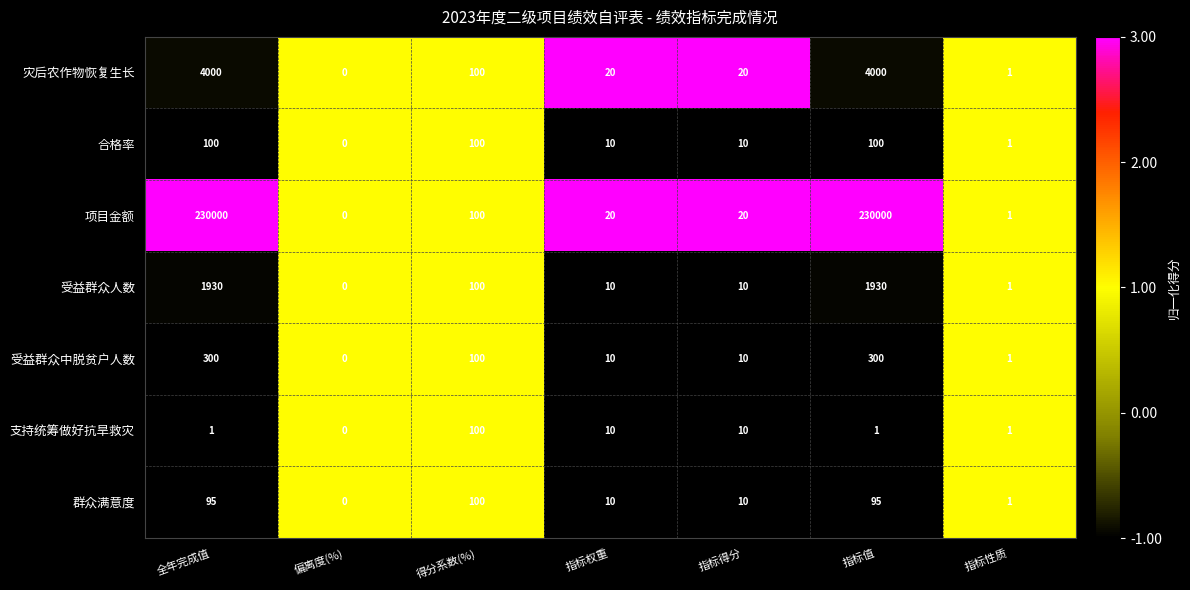

Which series has the largest range (max minus min)?

项目金额